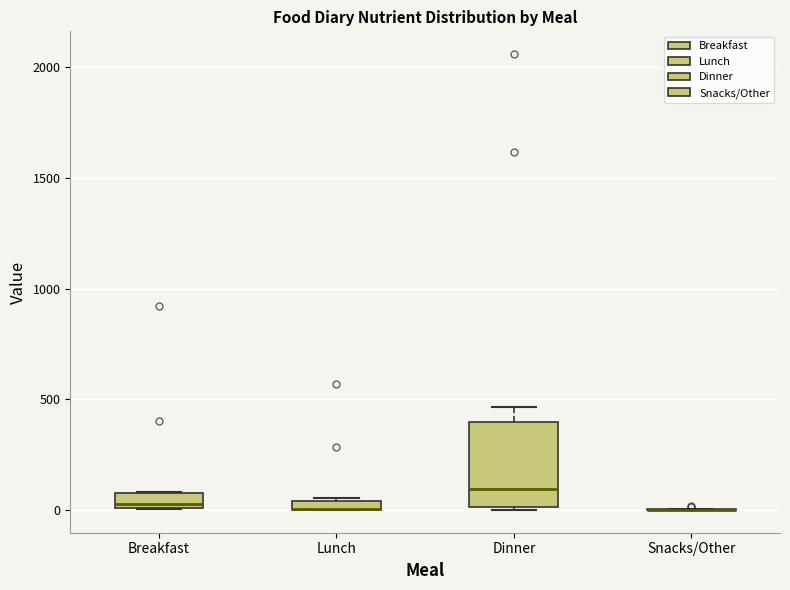

Where is the lower edge of the box for Lunch on the y-axis? The values are not printed on the chart, so give them approximately, as read against the axis.

0